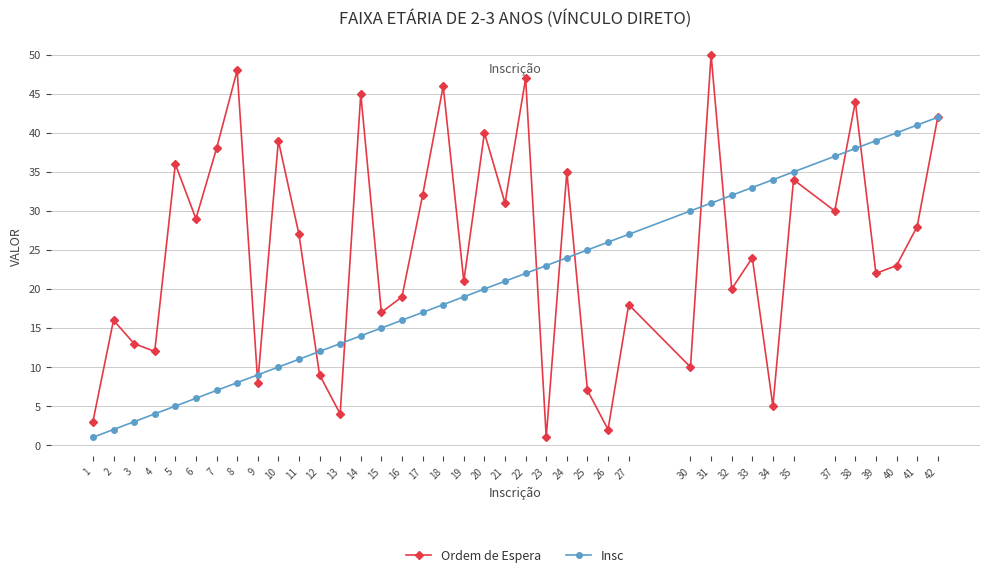

Read the Ordem de Espera value at 2.

16